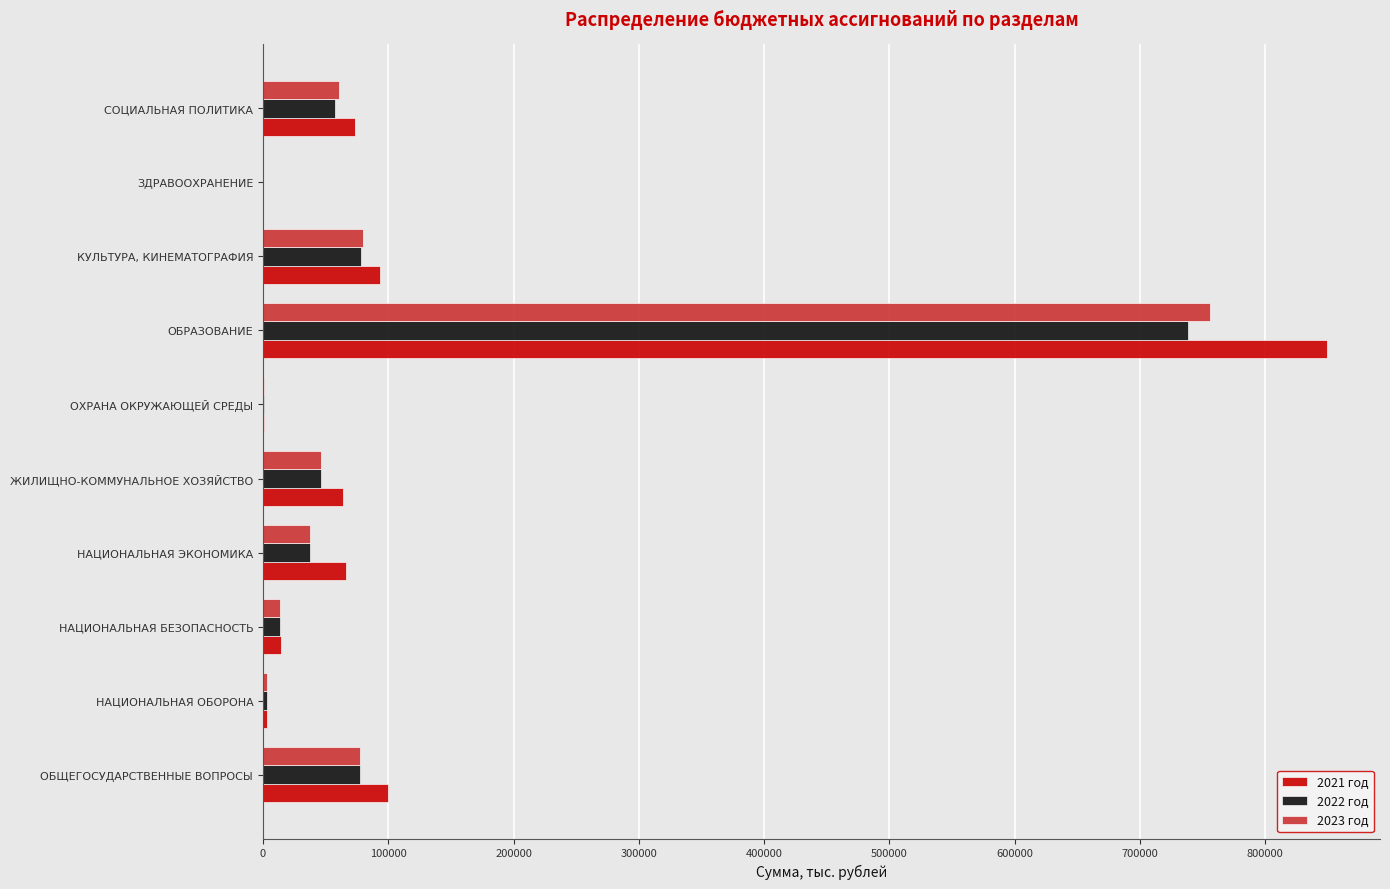

What is the maximum value shown in the chart?

849132.2